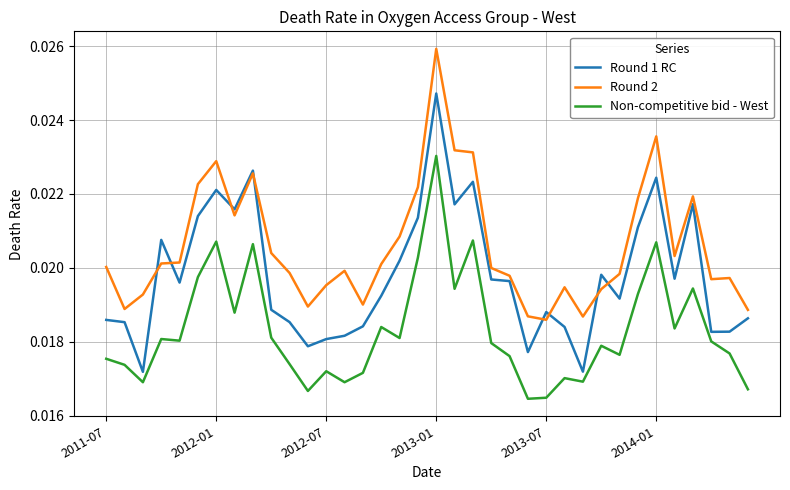

Which series has the largest total across all categories?

Round 2